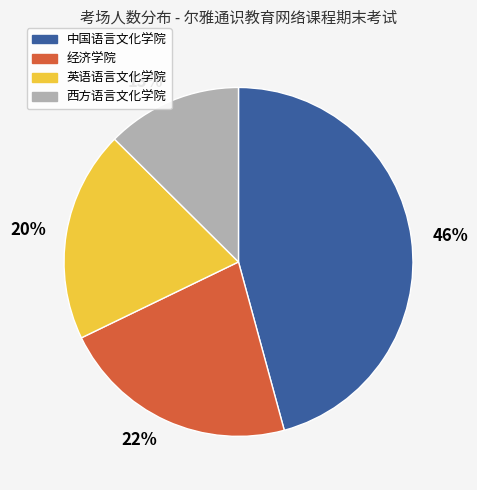

Approximately how many times larger is the value at 20% compared to 22%?

0.9